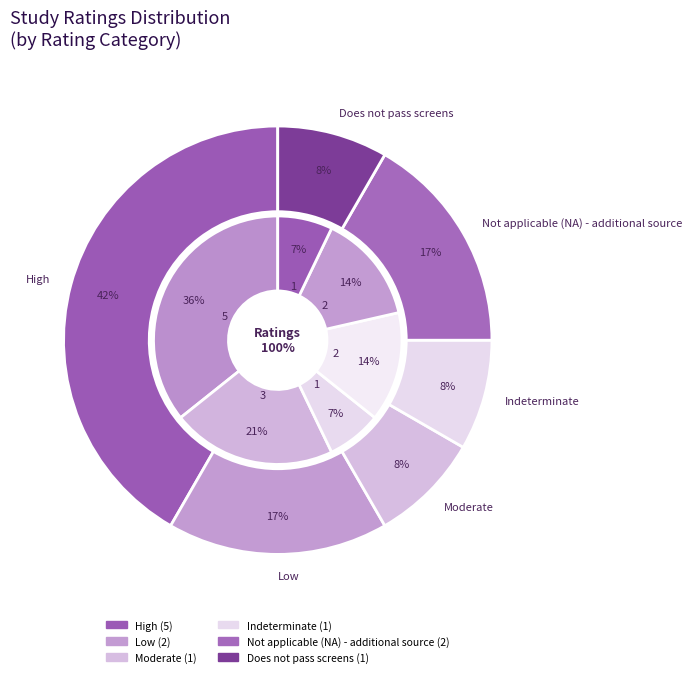

What is the change in value from High to Low?

-3